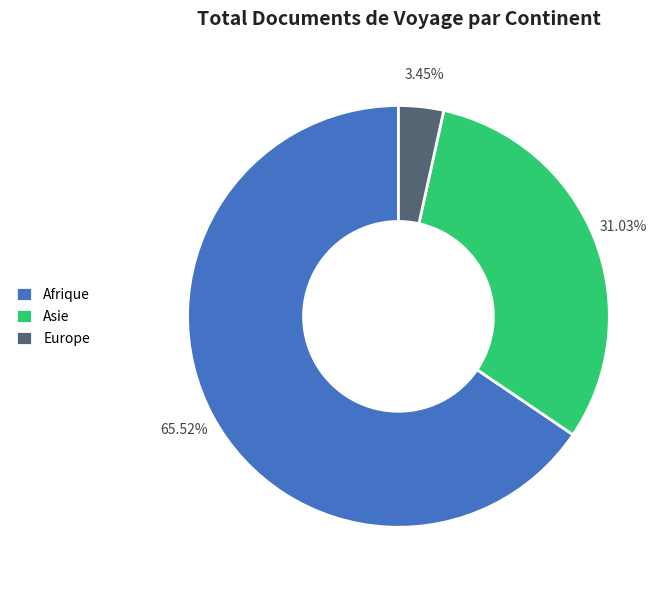

Between Europe and Afrique, which is larger?

Afrique